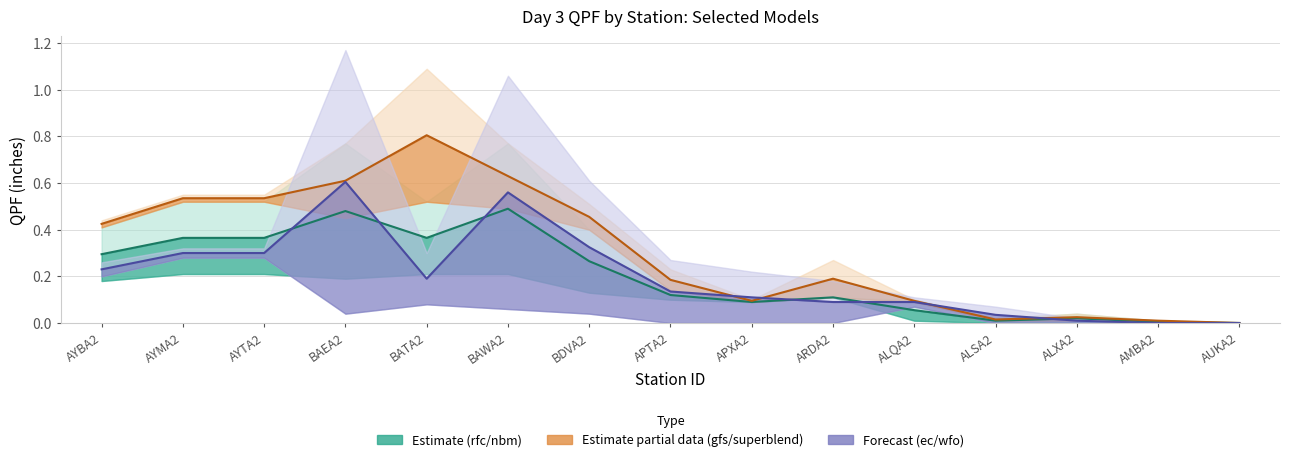

Reading left to right, what are all the values shown in this chart?

rfc: 0.4	0.5	0.5	0.8	0.5	0.8	0.4	0.1	0.1	0.1	0.1	0.0	0.0	0.0	0.0
nbm: 0.2	0.2	0.2	0.2	0.2	0.2	0.1	0.1	0.1	0.1	0.0	0.0	0.0	0.0	0.0
superblend: 0.4	0.5	0.5	0.8	0.5	0.8	0.4	0.1	0.1	0.1	0.1	0.0	0.0	0.0	0.0
gfs: 0.4	0.6	0.6	0.5	1.1	0.5	0.5	0.2	0.1	0.3	0.1	0.0	0.0	0.0	0.0
ec: 0.3	0.3	0.3	0.0	0.3	0.1	0.6	0.3	0.2	0.2	0.1	0.1	0.0	0.0	0.0
wfo: 0.2	0.3	0.3	1.2	0.1	1.1	0.0	0.0	0.0	0.0	0.1	0.0	0.0	0.0	0.0